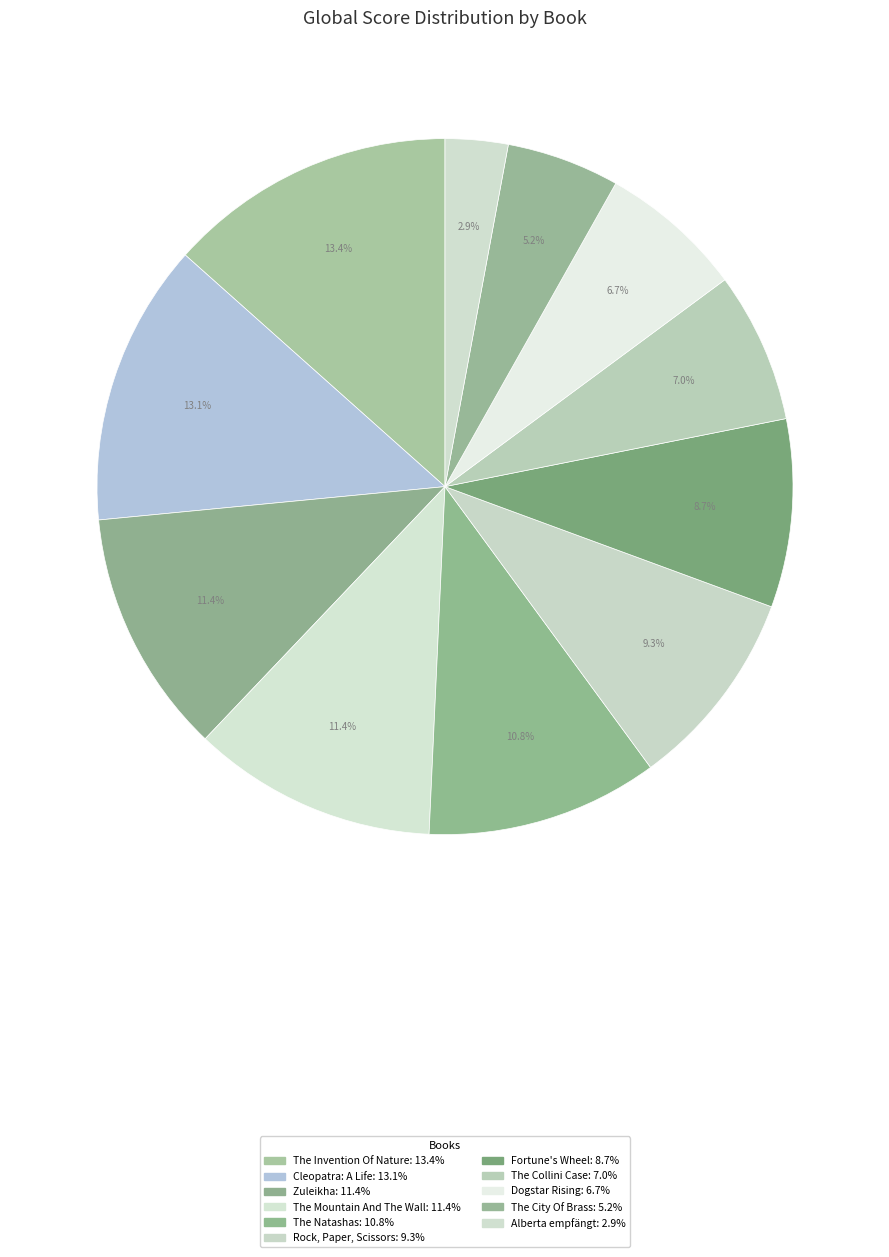

How many segments does this pie chart have?

11